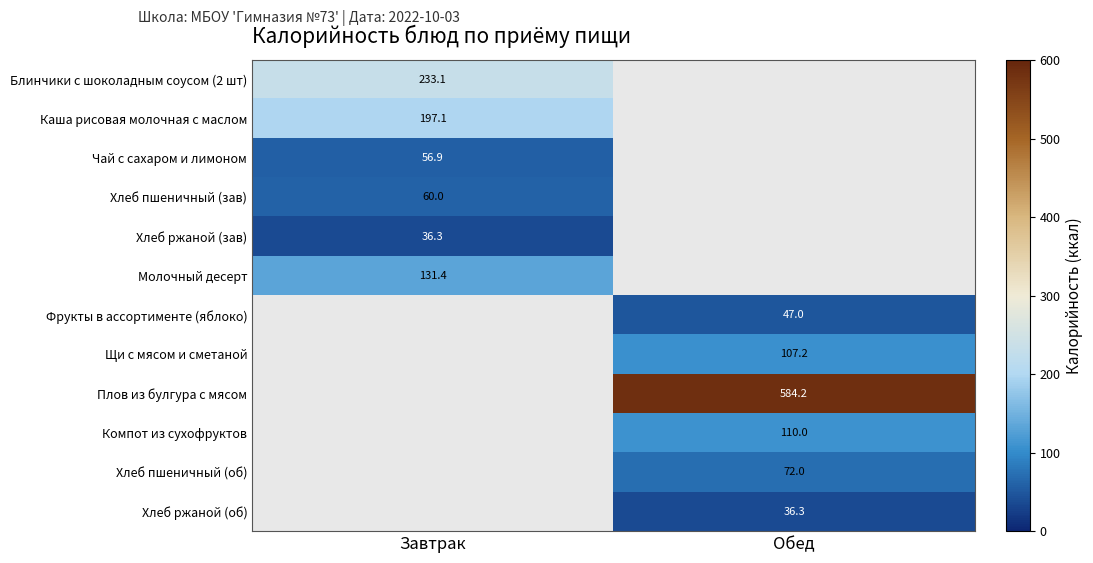

The Хлеб ржаной (зав) series shows 36.3 at Завтрак. True or false?

True